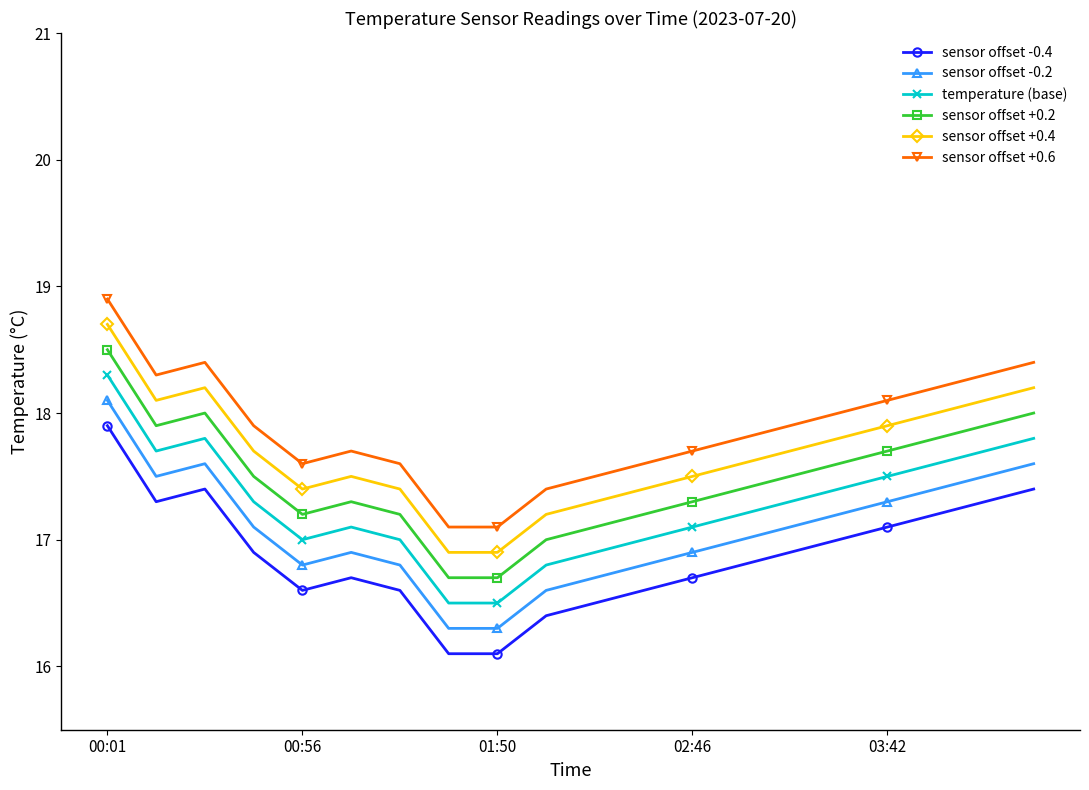

What is the highest value of the temperature (base) series?

18.3